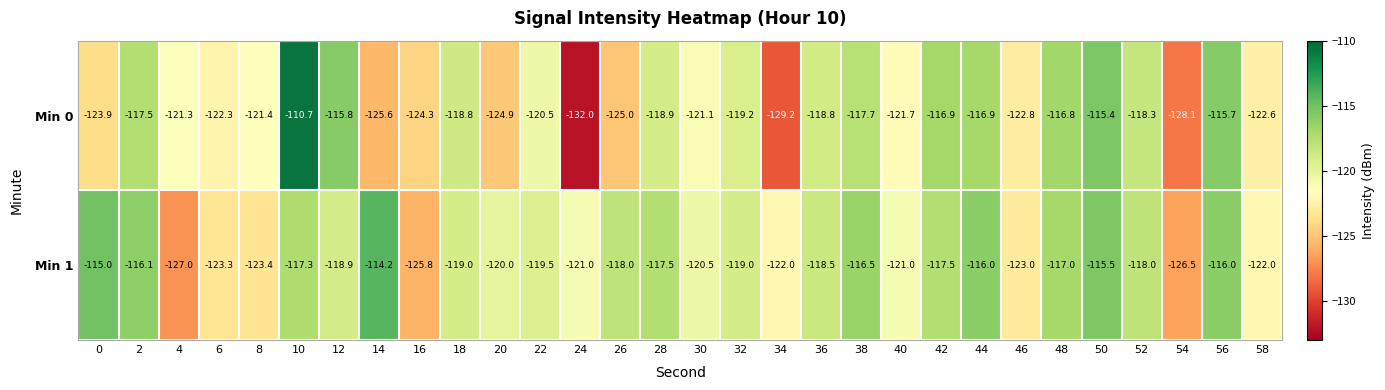

At which category is the sum across all series the highest?

10